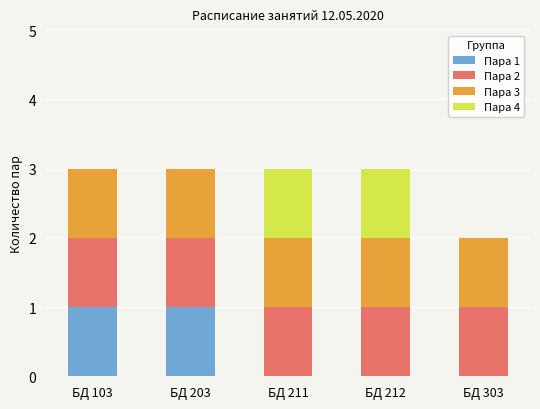

The Пара 1 series shows 1 at БД 103. True or false?

True